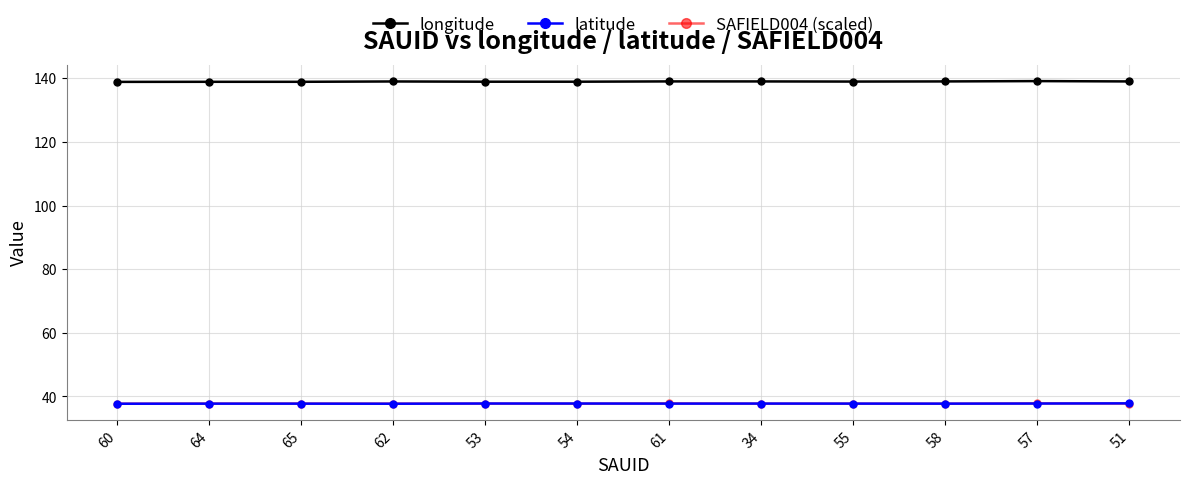

What is the spread (max minus min) of values at 65?

101.1